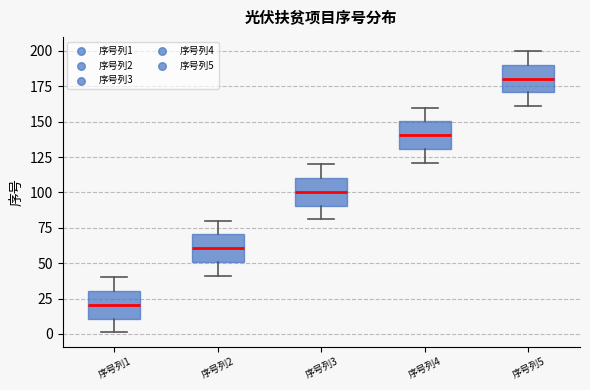

Reading left to right, transcribe this box plot: for each box, give where its median line is, the range the box spans, and where its two whiskers end, as read against the y-axis. The values are not printed on the chart, so give them approximately, as read against the axis.

序号列1: median 20, box 10 to 30, whiskers 0 to 40
序号列2: median 60, box 50 to 70, whiskers 40 to 80
序号列3: median 100, box 90 to 110, whiskers 80 to 120
序号列4: median 140, box 130 to 150, whiskers 120 to 160
序号列5: median 180, box 170 to 190, whiskers 160 to 200